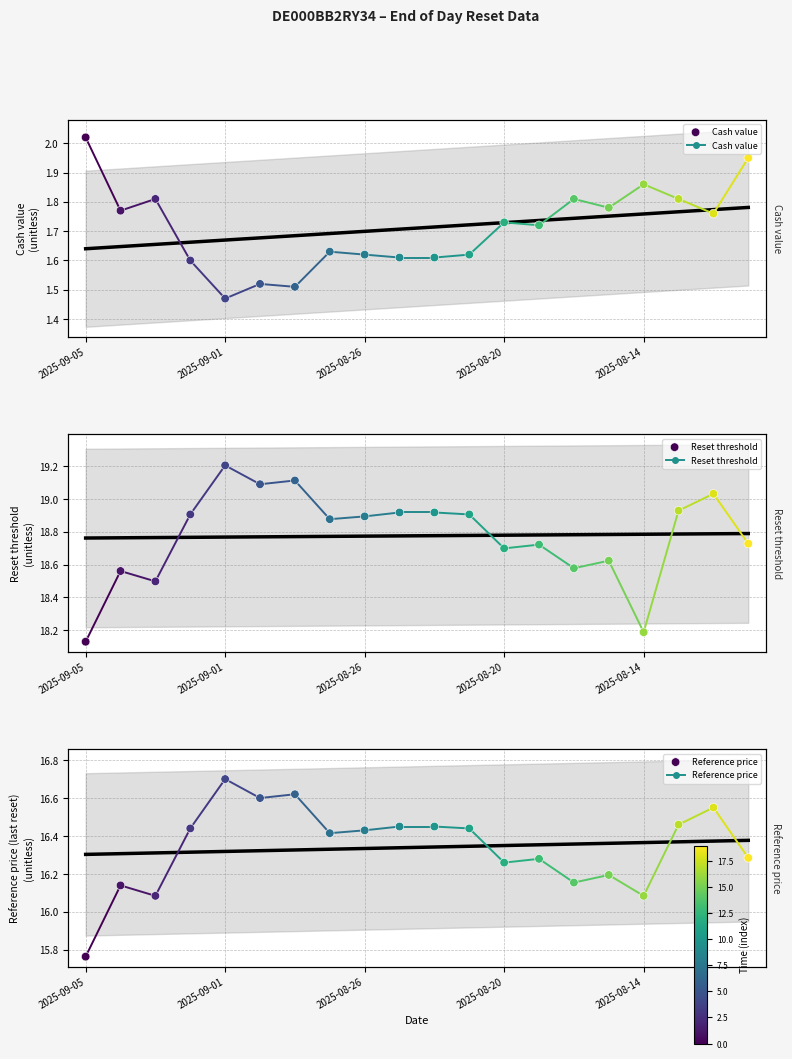

What is the total value across all series at 17?

37.2